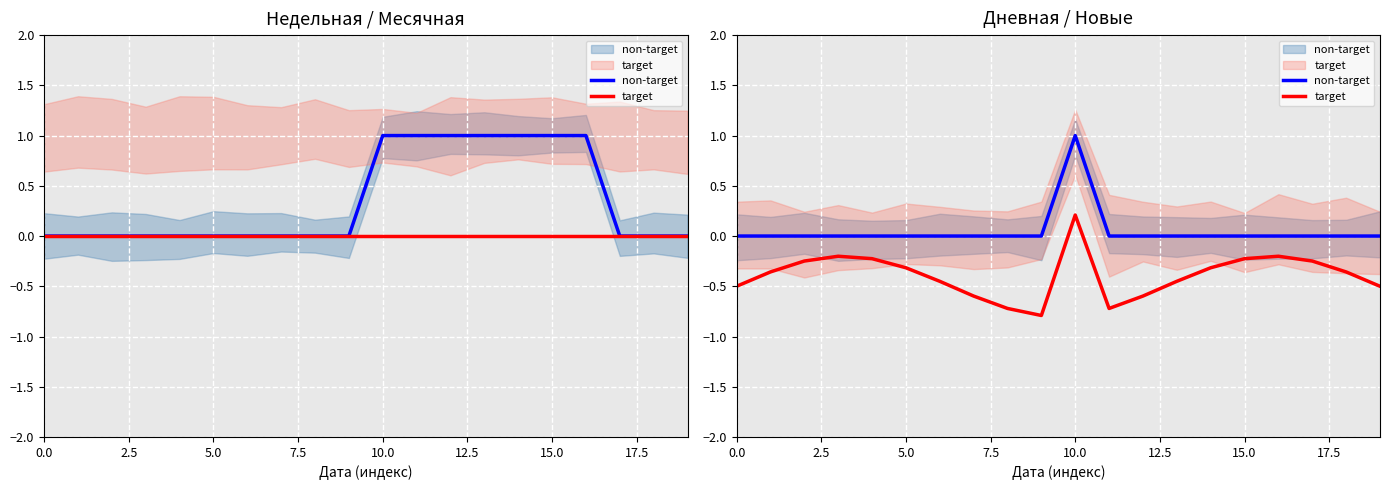

True or false: target has more than 2 interior local peaks.

True